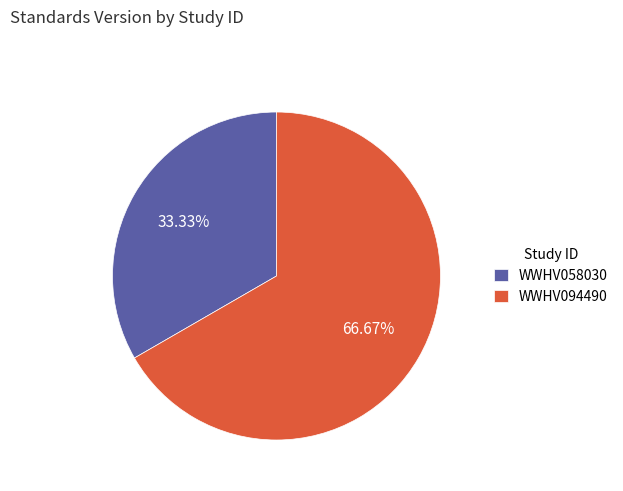

Which slice is the largest?

WWHV094490